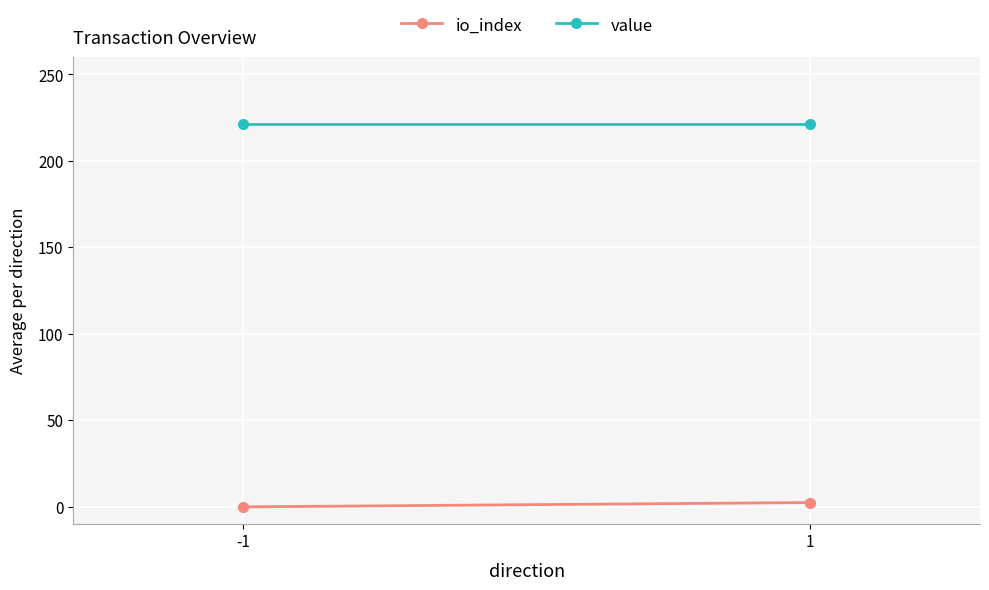

How many data points does each series have?

2